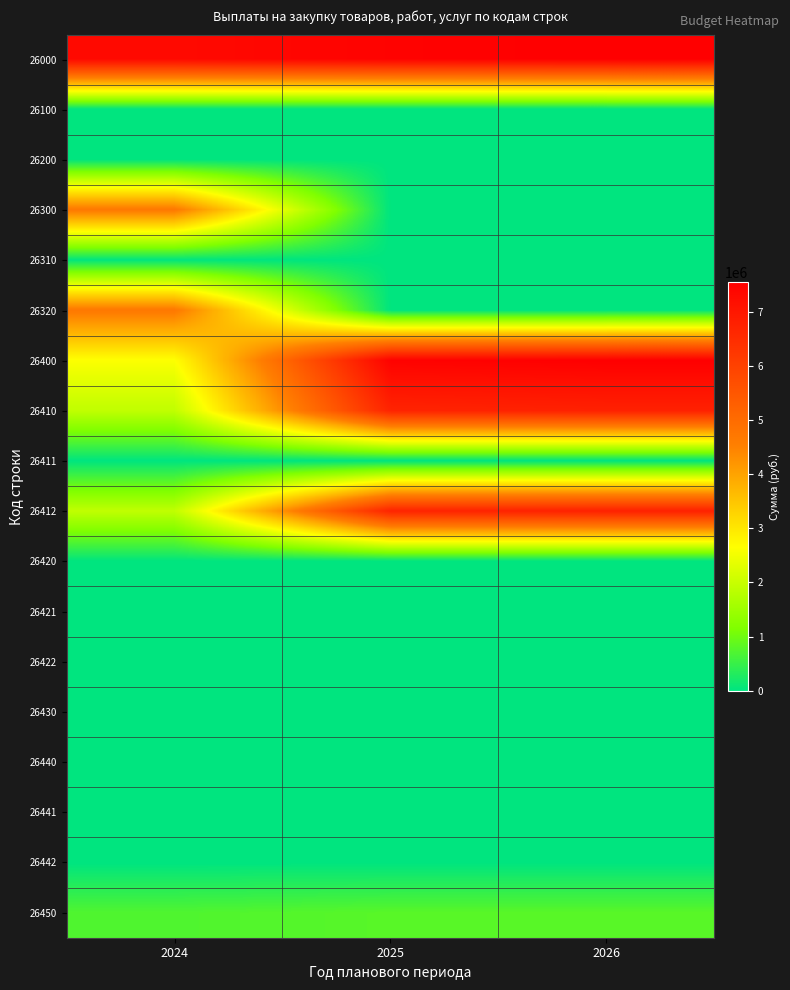

Reading left to right, list all the values displayed in this chart.

26000: 2024=7326704.4	2025=7496704.4	2026=7566704.4
26100: 2024=0.0	2025=0.0	2026=0.0
26200: 2024=0.0	2025=0.0	2026=0.0
26300: 2024=4702674.9	2025=0.0	2026=0.0
26310: 2024=0.0	2025=0.0	2026=0.0
26320: 2024=4702674.9	2025=0.0	2026=0.0
26400: 2024=2624029.5	2025=7496704.4	2026=7566704.4
26410: 2024=1908519.5	2025=6705204.4	2026=6775204.4
26411: 2024=0.0	2025=0.0	2026=0.0
26412: 2024=1908519.5	2025=6705204.4	2026=6775204.4
26420: 2024=0.0	2025=0.0	2026=0.0
26421: 2024=0.0	2025=0.0	2026=0.0
26422: 2024=0.0	2025=0.0	2026=0.0
26430: 2024=0.0	2025=0.0	2026=0.0
26440: 2024=0.0	2025=0.0	2026=0.0
26441: 2024=0.0	2025=0.0	2026=0.0
26442: 2024=0.0	2025=0.0	2026=0.0
26450: 2024=715510.0	2025=791500.0	2026=791500.0